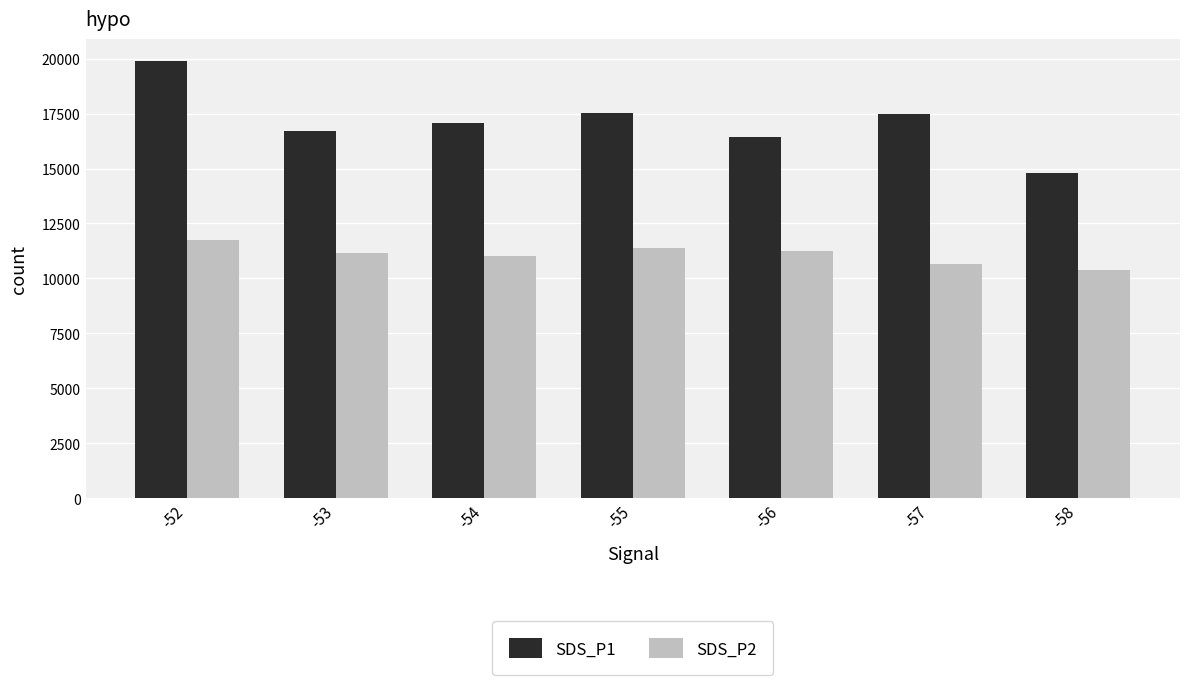

At which label does SDS_P2 first exceed 11163?

-52